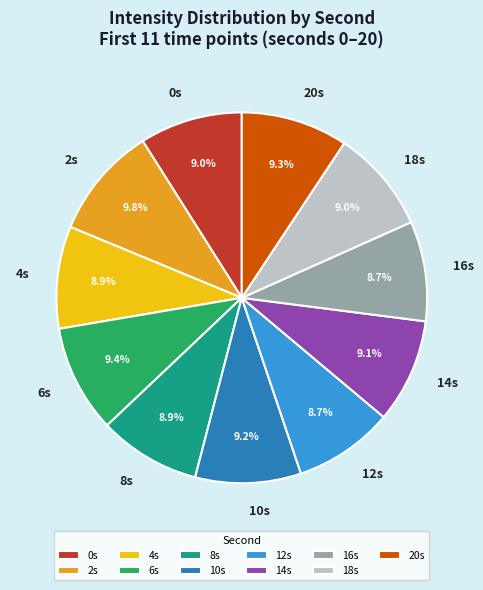

Count the number of slices in the pie.

11